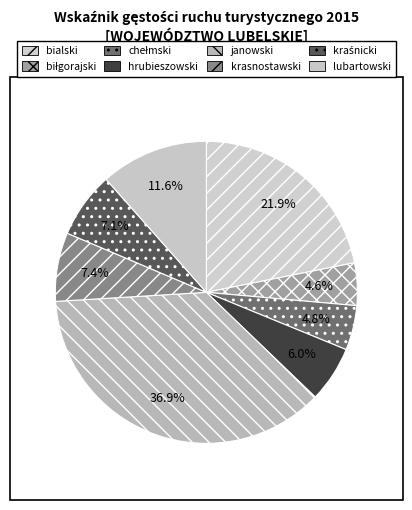

Between biłgorajski and bialski, which is larger?

bialski